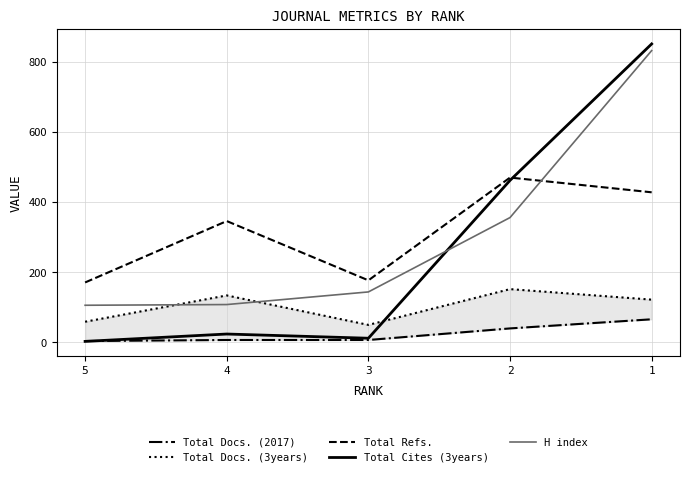

True or false: H index has a value of 31 at 4.

False